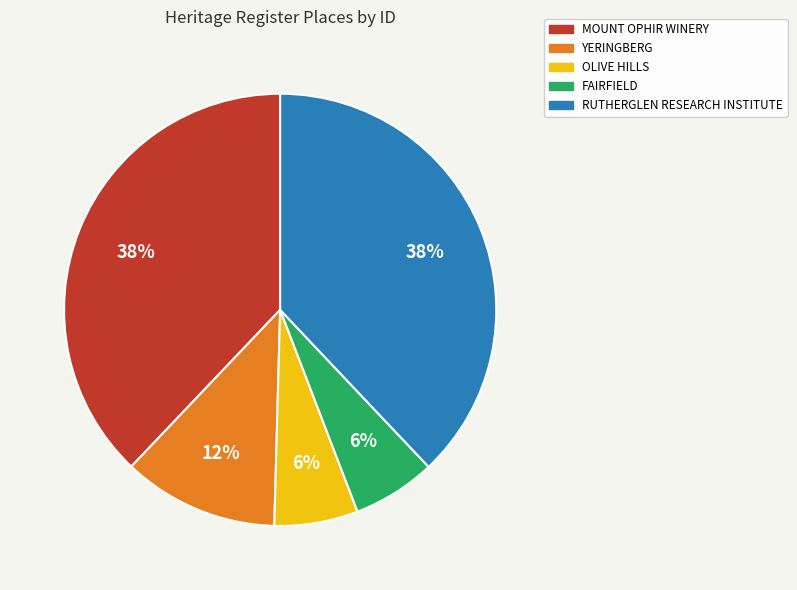

Combined, do FAIRFIELD and RUTHERGLEN RESEARCH INSTITUTE account for over 50%?

No